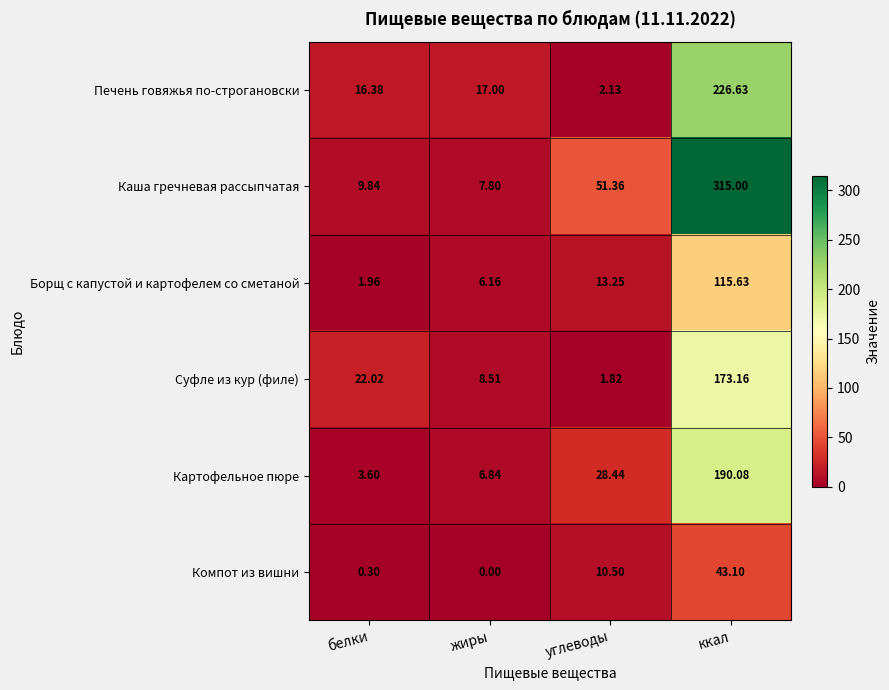

Rank the series at белки from lowest to highest value.

Компот из вишни, Борщ с капустой и картофелем со сметаной, Картофельное пюре, Каша гречневая рассыпчатая, Печень говяжья по-строгановски, Суфле из кур (филе)